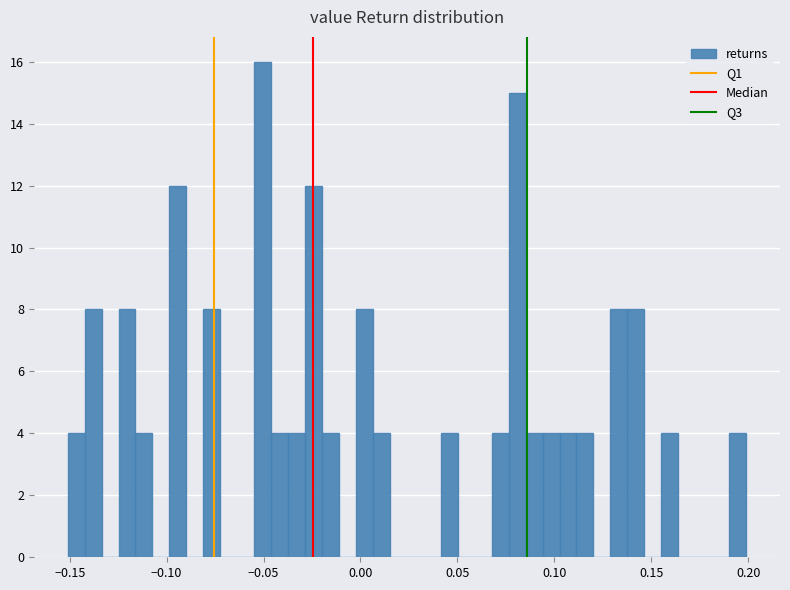

Around what value on the x-axis is the tallest bar? Give the approximate position of its centre, as read against the axis.

-0.050